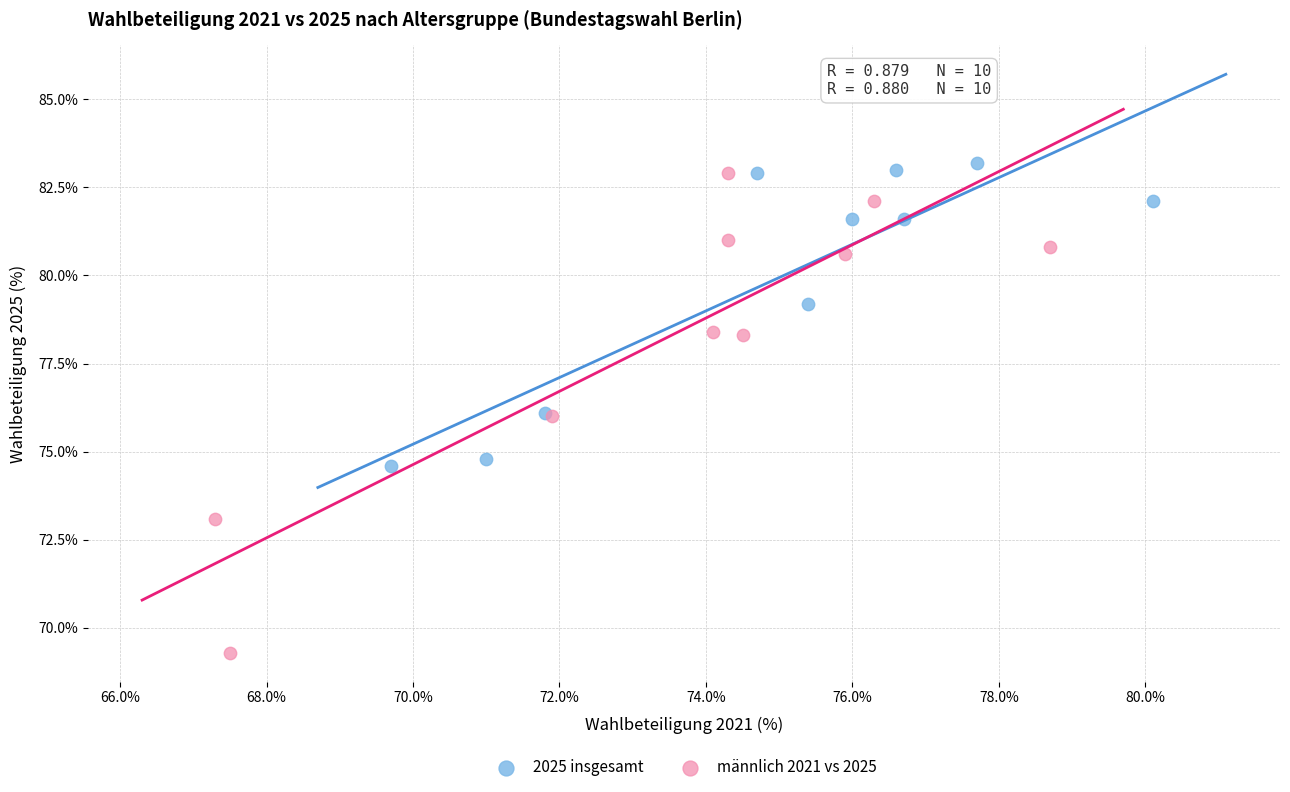

Which series reaches the minimum Y coordinate?

männlich 2021 vs 2025